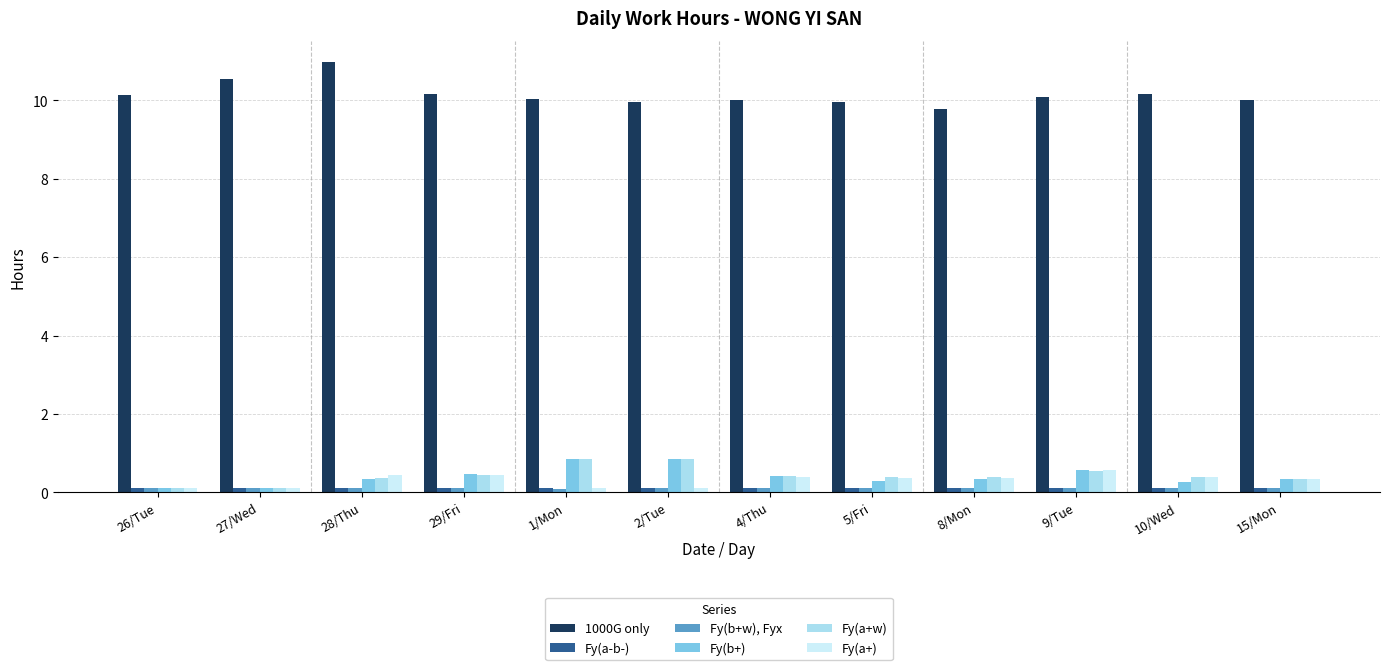

How many groups of bars are there?

12